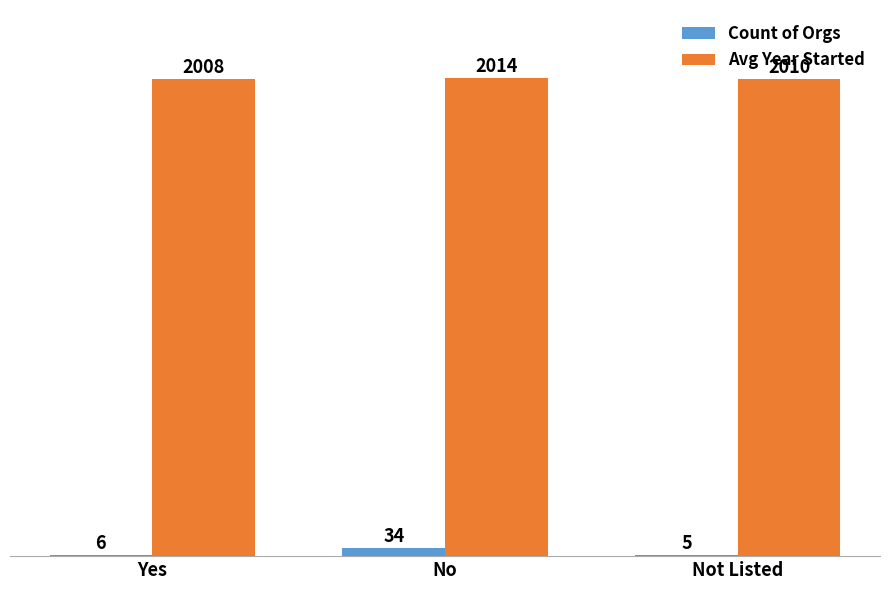

What is the total value across all series at No?

2048